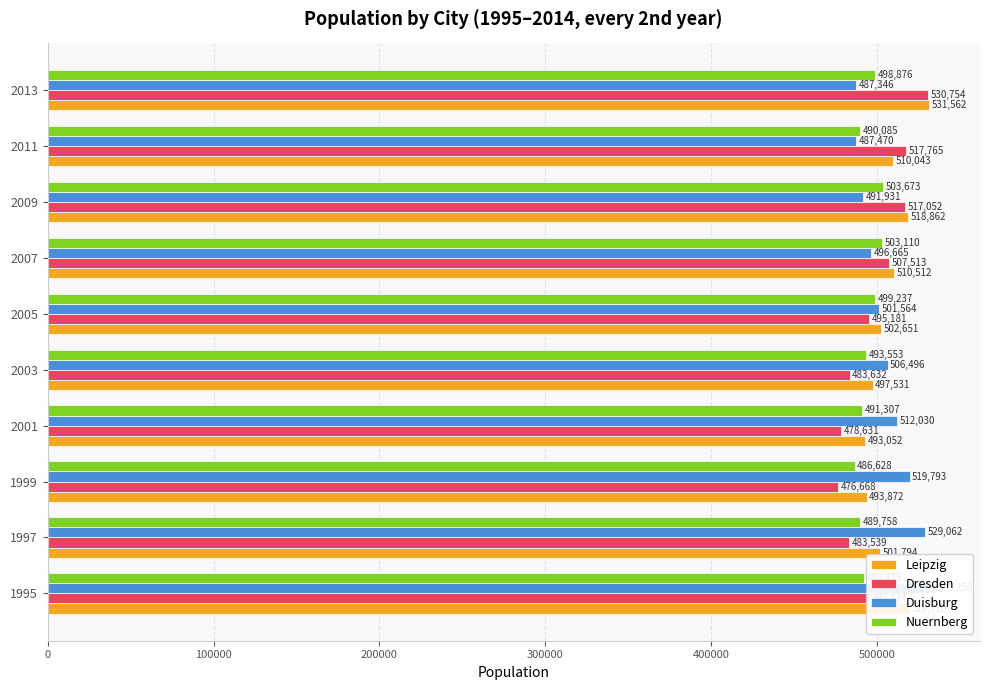

True or false: Dresden has a value of 715262 at 1997.

False